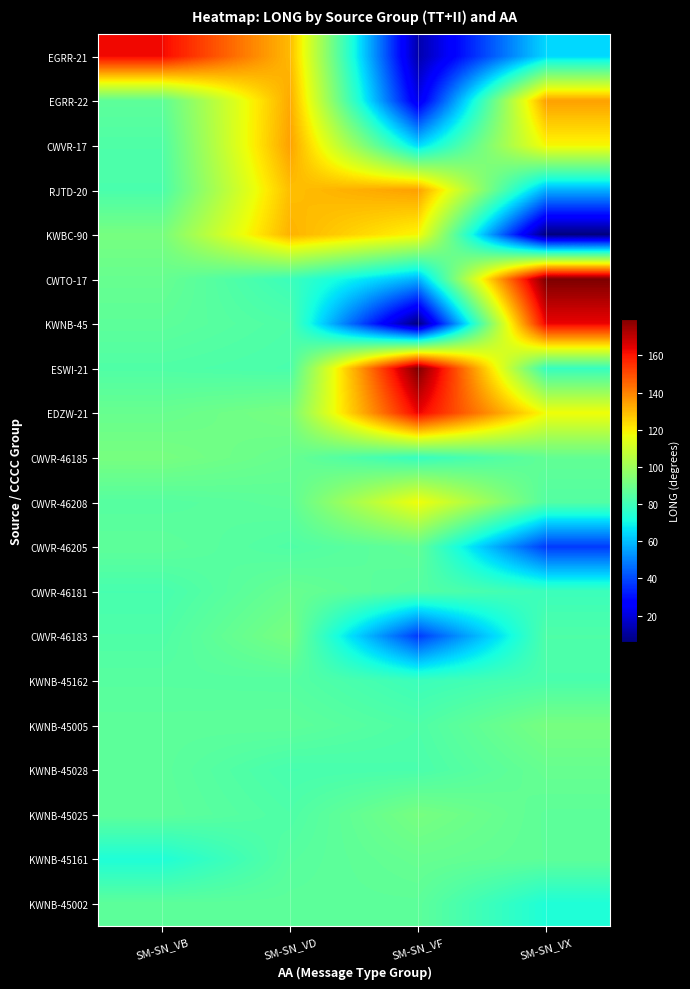

Between SM-SN_VB and SM-SN_VD, which is larger?

SM-SN_VB